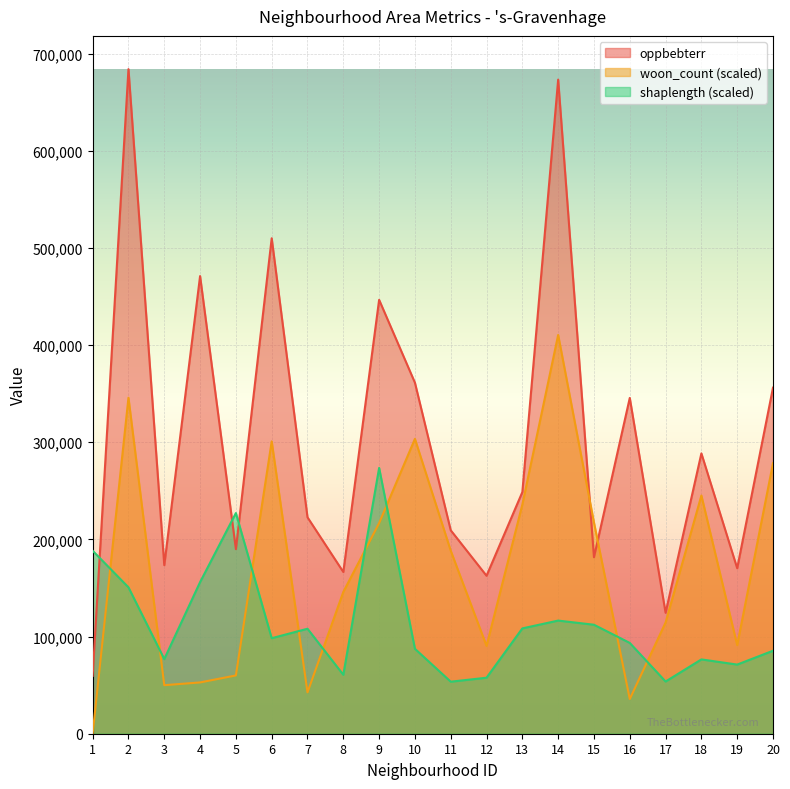

How many interior local valleys does the woon_count series have?

5